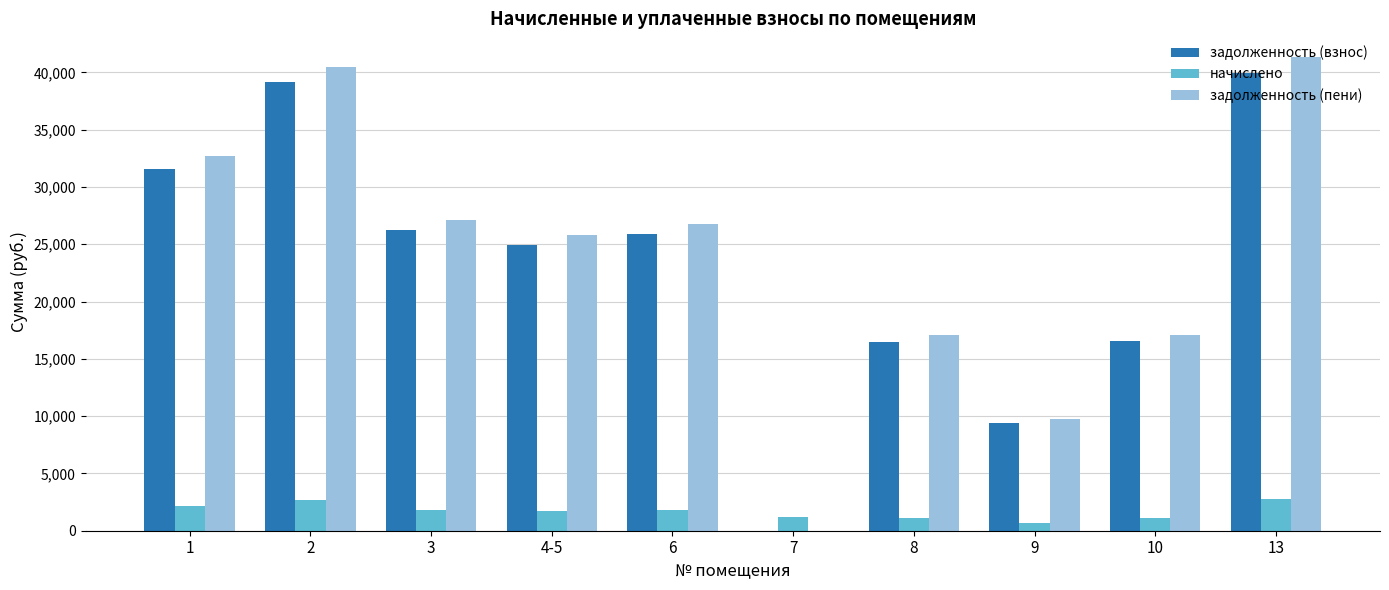

Where does the задолженность (взнос) series first go above 25854?

1